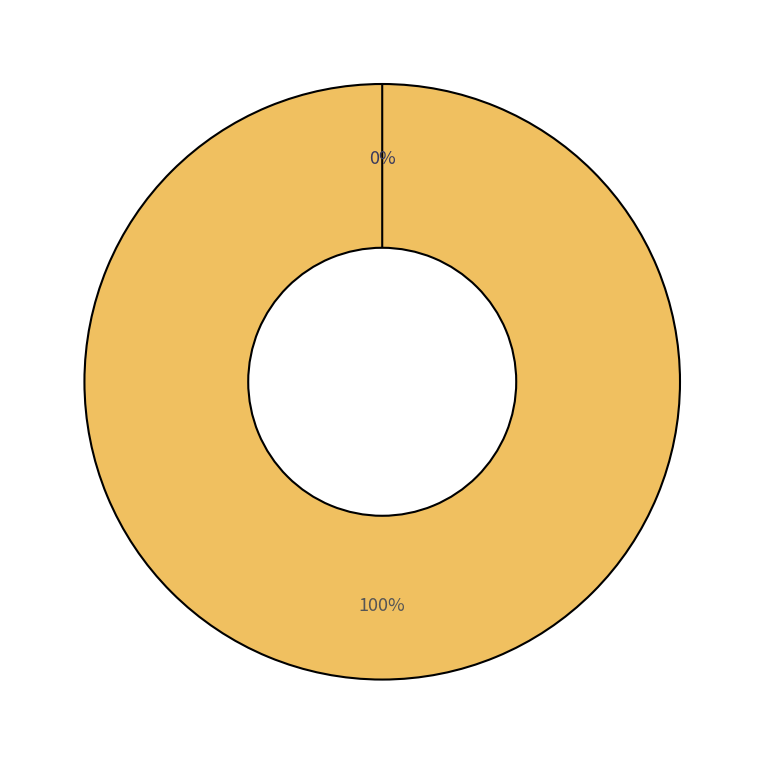

How many segments does this pie chart have?

2